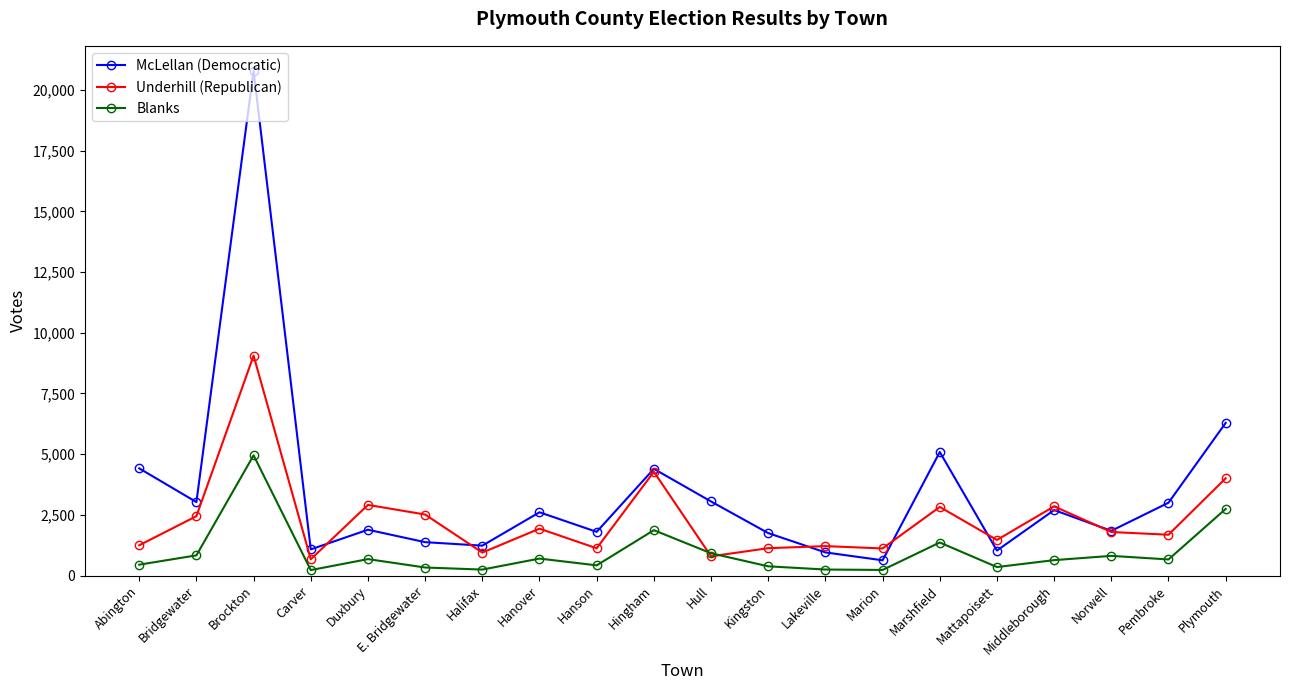

Rank the series by their maximum value, from highest to lowest.

McLellan (Democratic), Underhill (Republican), Blanks